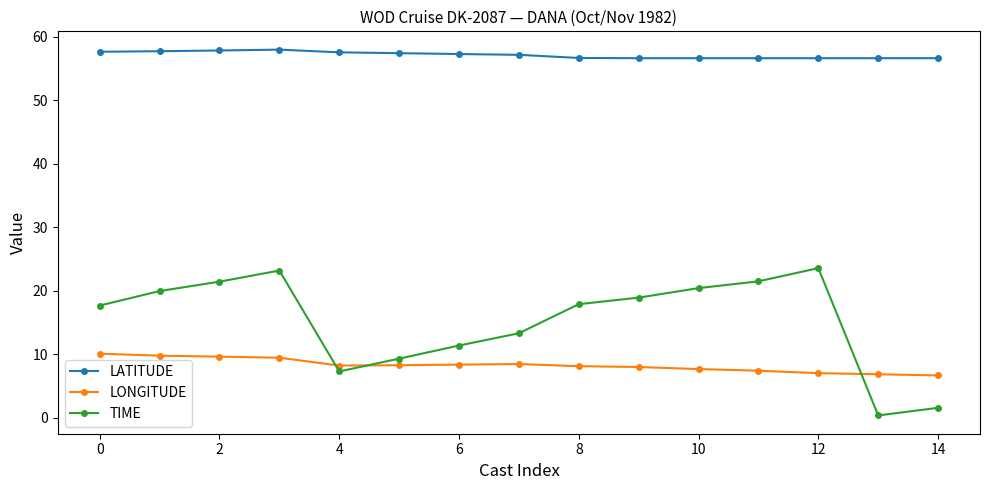

At how many categories does at least one series exceed 48?

15